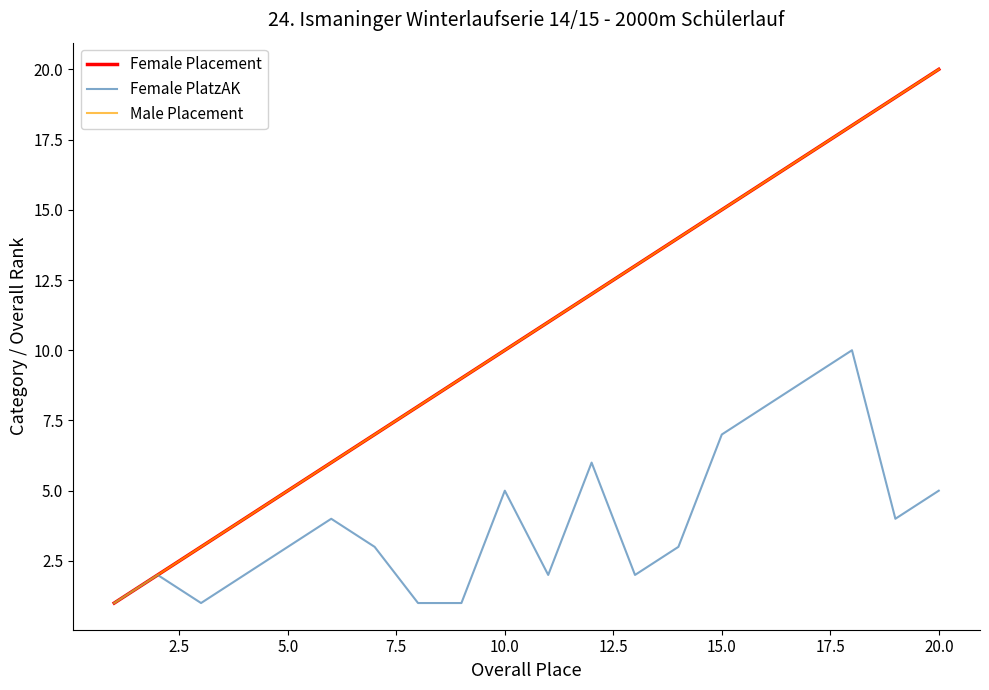

How many lines are shown in the chart?

3